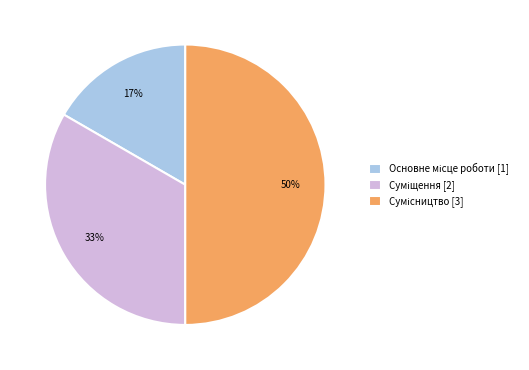

To the nearest percent, what is the average slice percentage?

33%